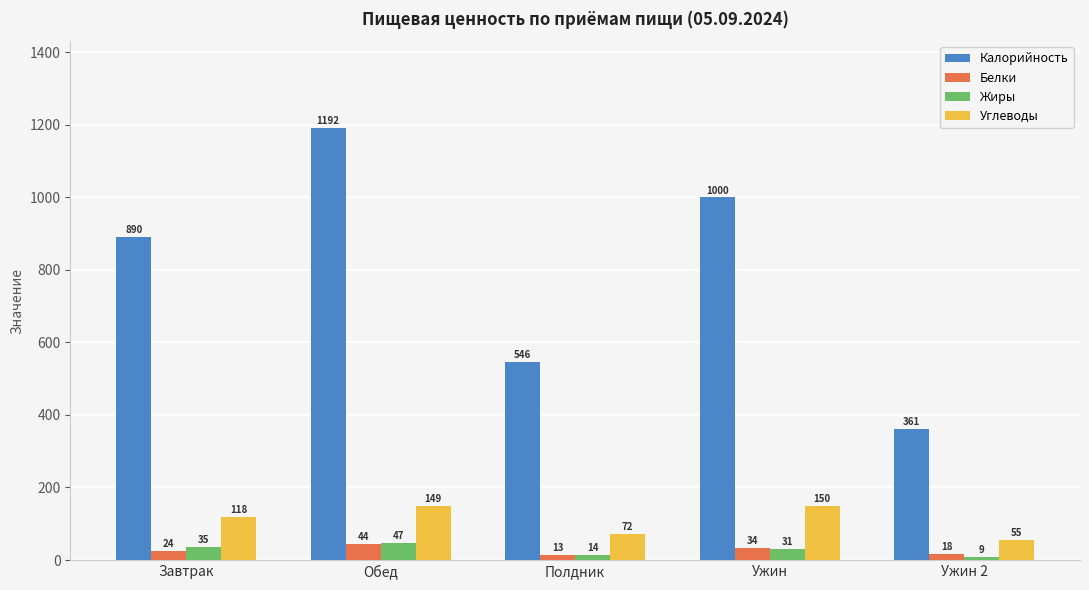

How many data points in Белки are less than 24?

2